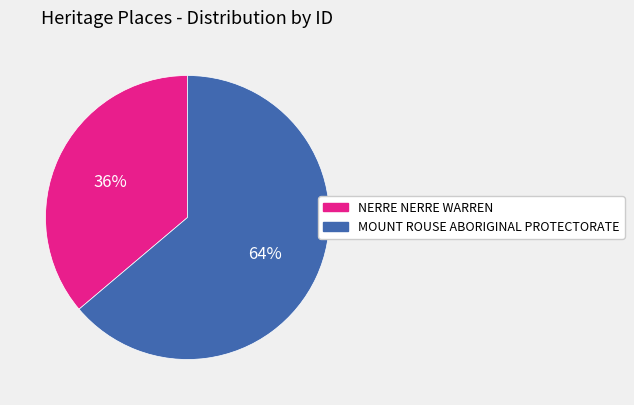

Rank the categories by value from highest to lowest.

MOUNT ROUSE ABORIGINAL PROTECTORATE, NERRE NERRE WARREN